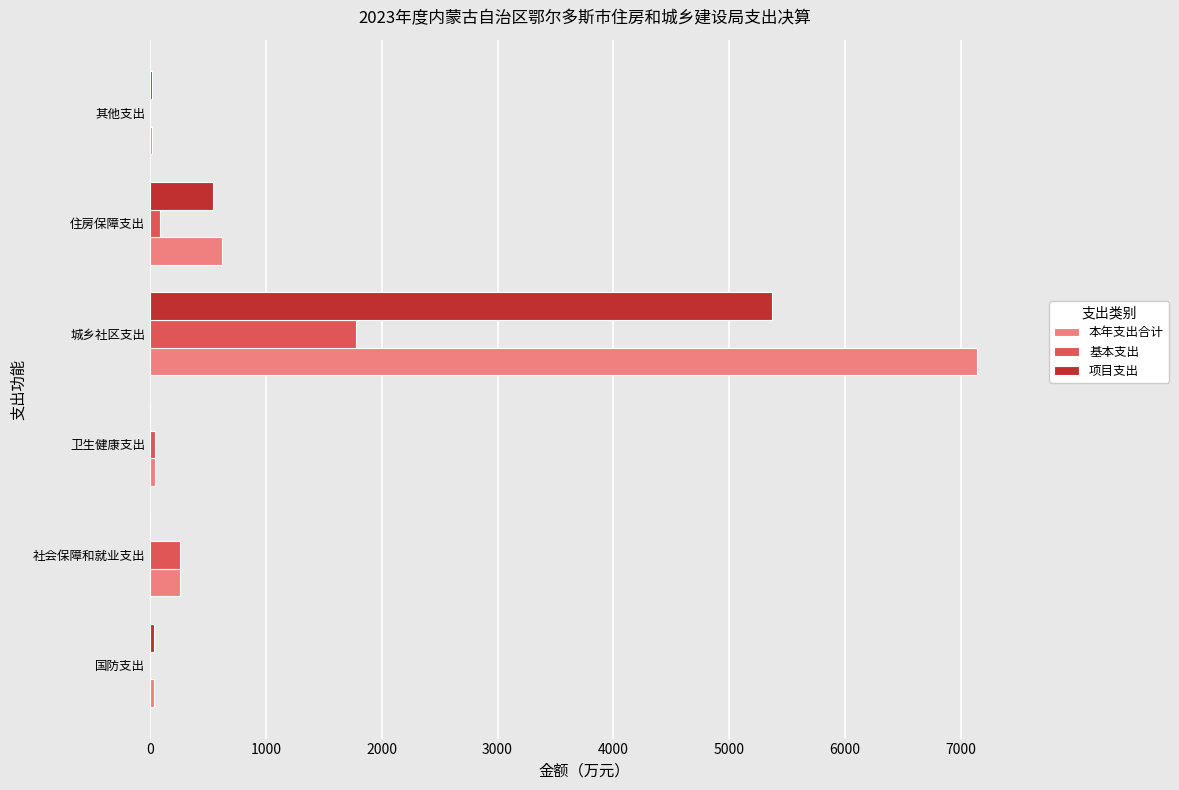

Count the number of data series in this chart.

3